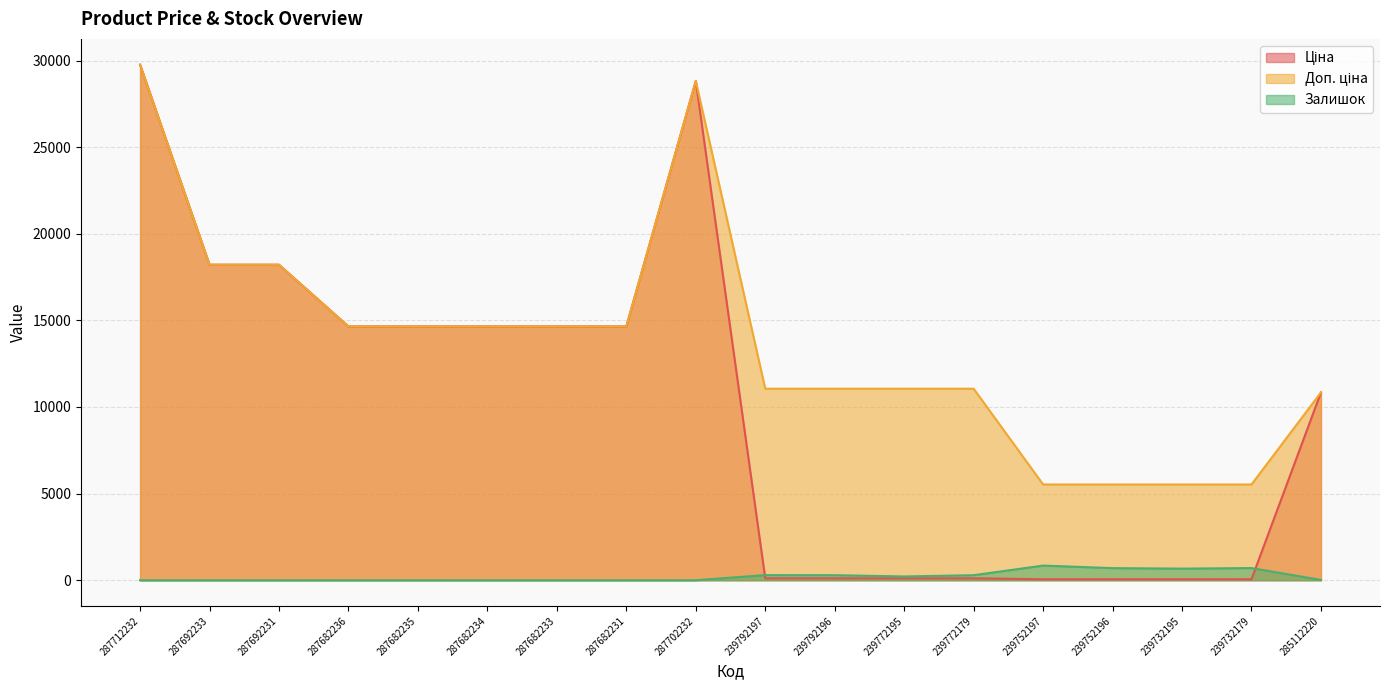

What is the total value across all series at 287682234?

29299.2